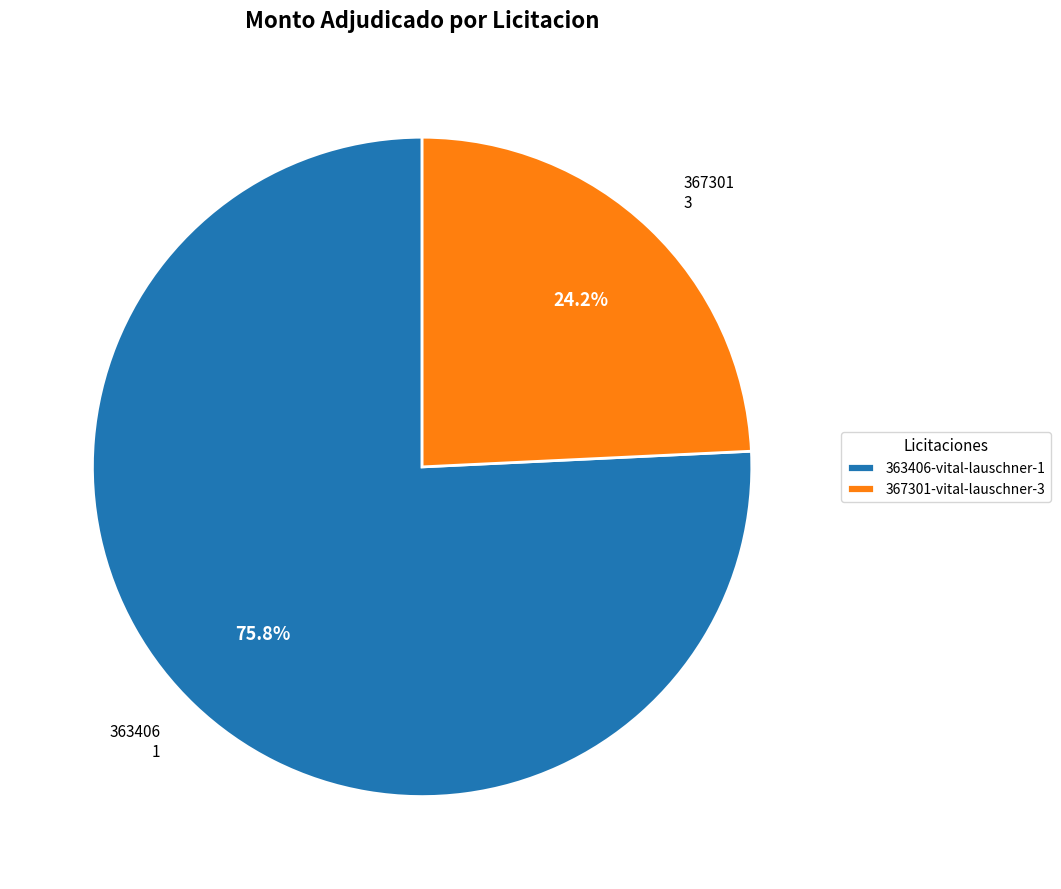

Which slice is the largest?

363406-vital-lauschner-1